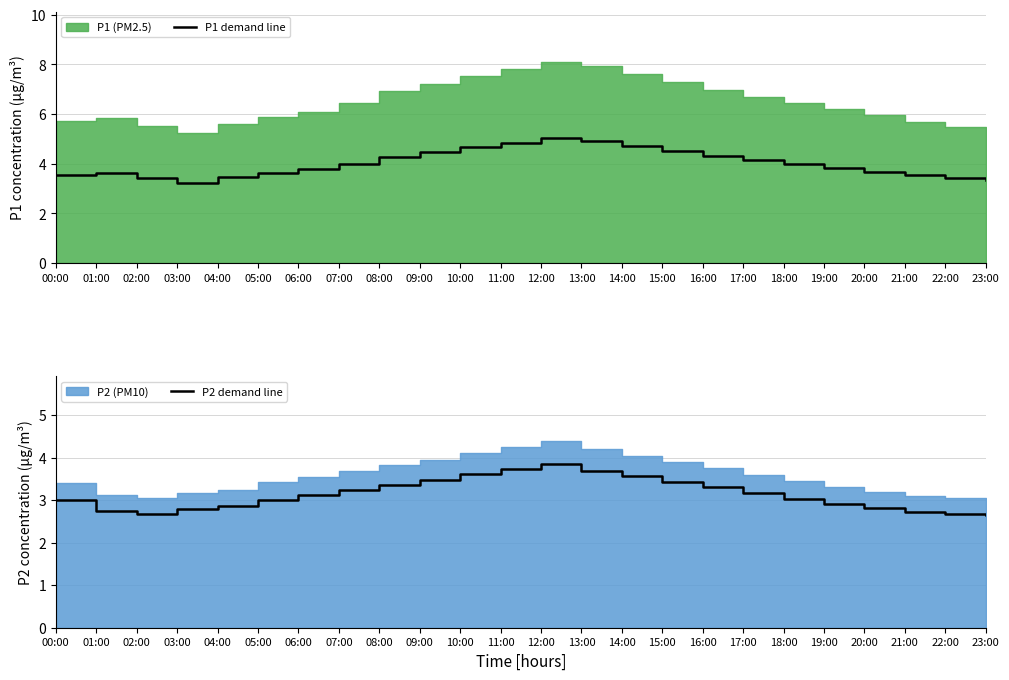

True or false: P1 demand line has a value of 3.8 at 06:00.

True